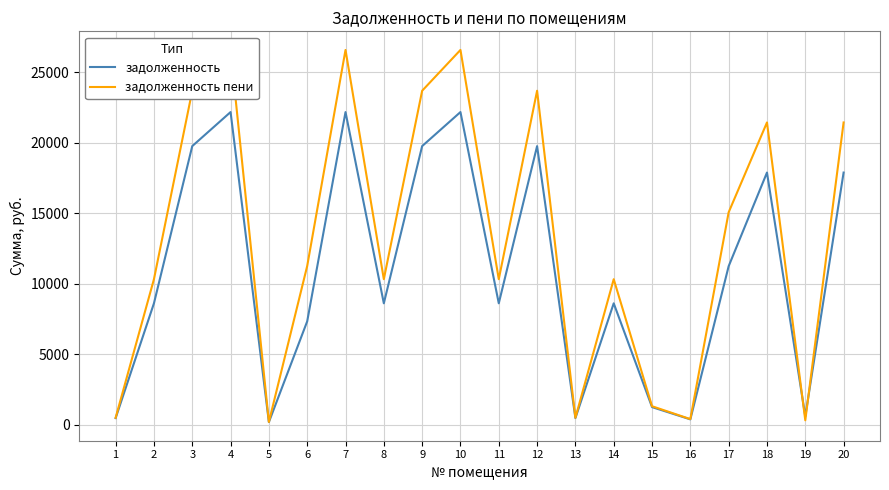

Does the chart have visible grid lines?

Yes